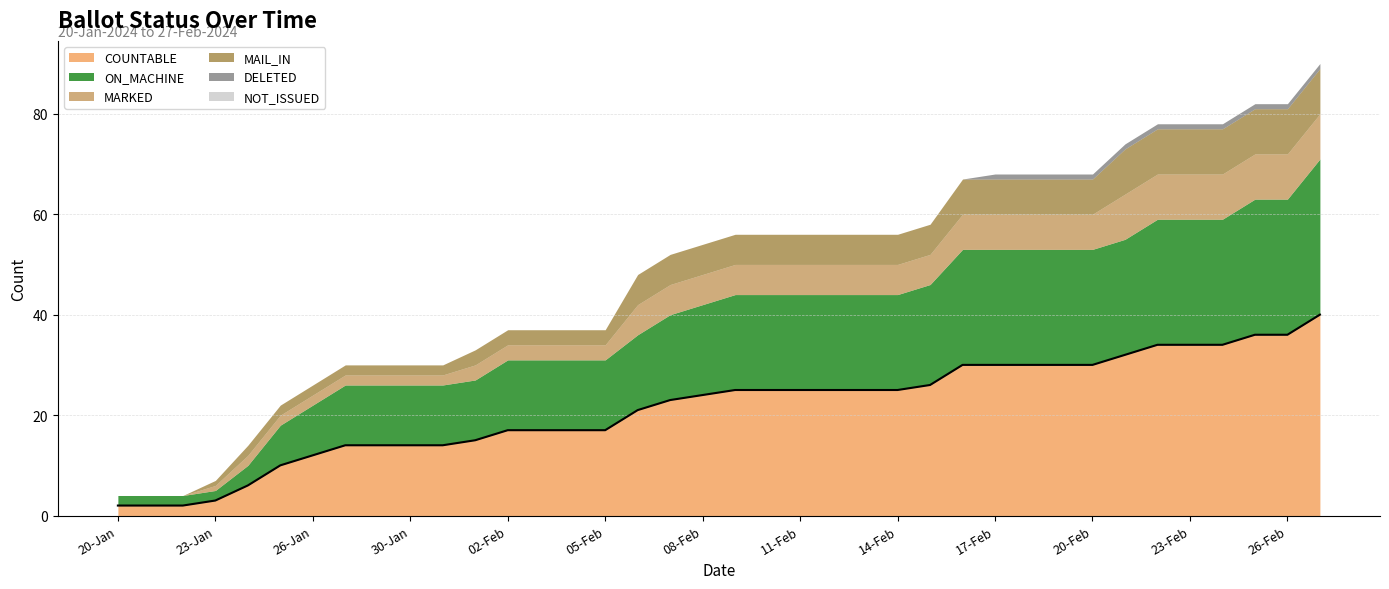

What is the sum of all MARKED values?

188